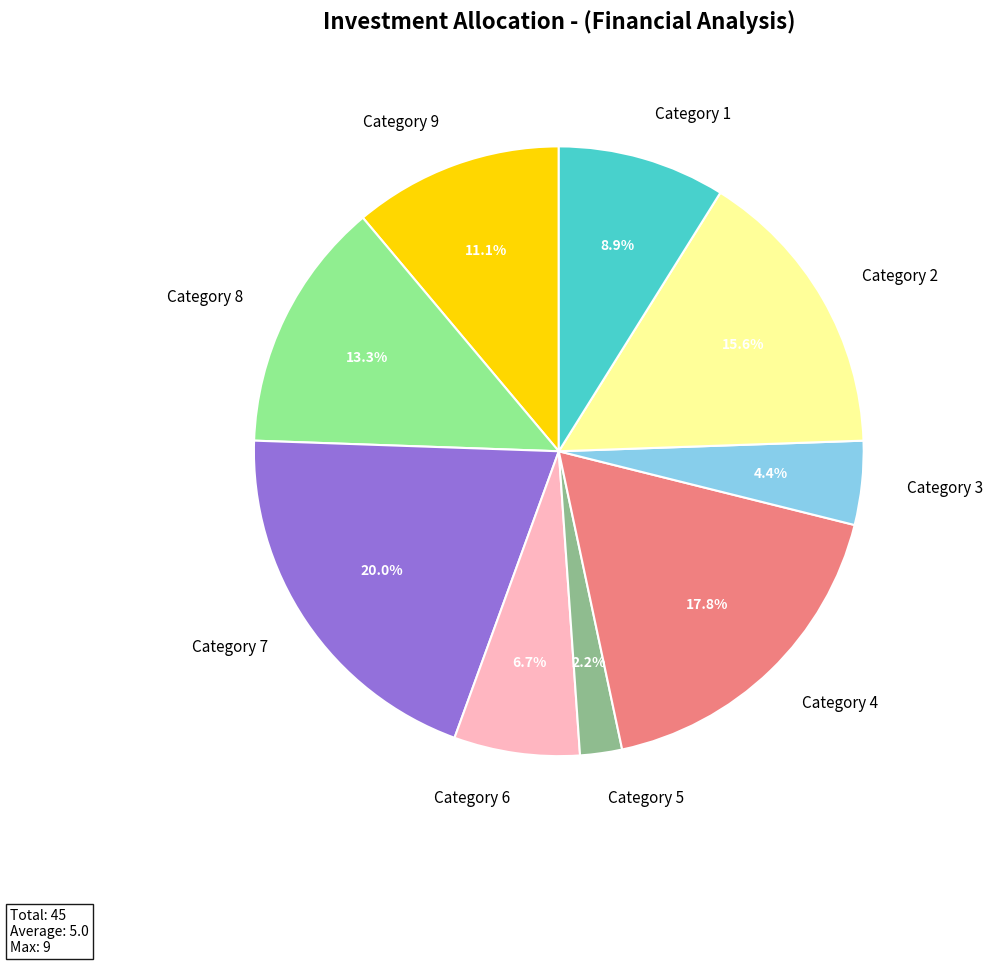

Rank the categories by value from lowest to highest.

Category 5, Category 3, Category 6, Category 1, Category 9, Category 8, Category 2, Category 4, Category 7